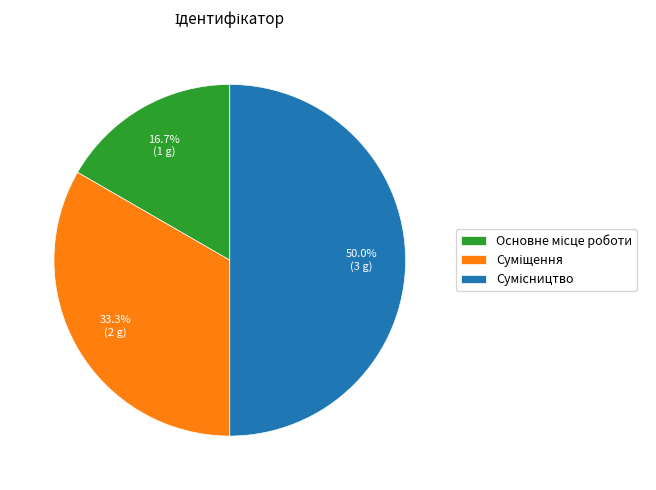

To the nearest percent, what is the difference between the largest and smallest slice percentages?

33%